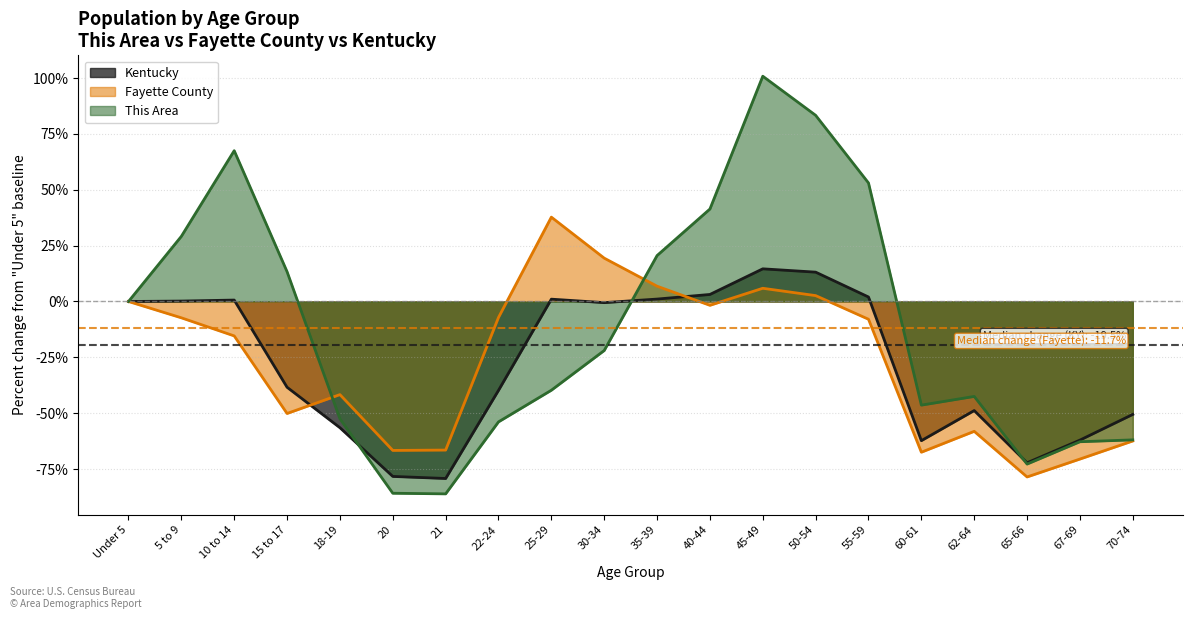

At which label is Fayette County closest to -20?

10 to 14